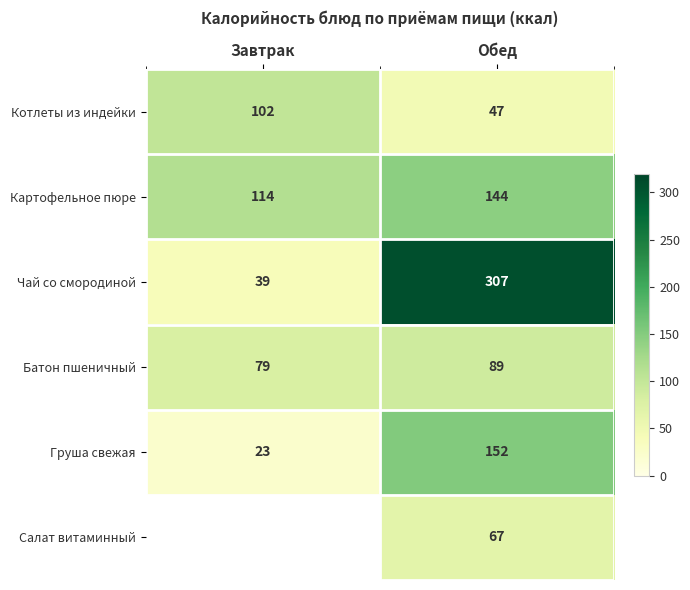

What is the difference between the Батон пшеничный values at Обед and Завтрак?

10